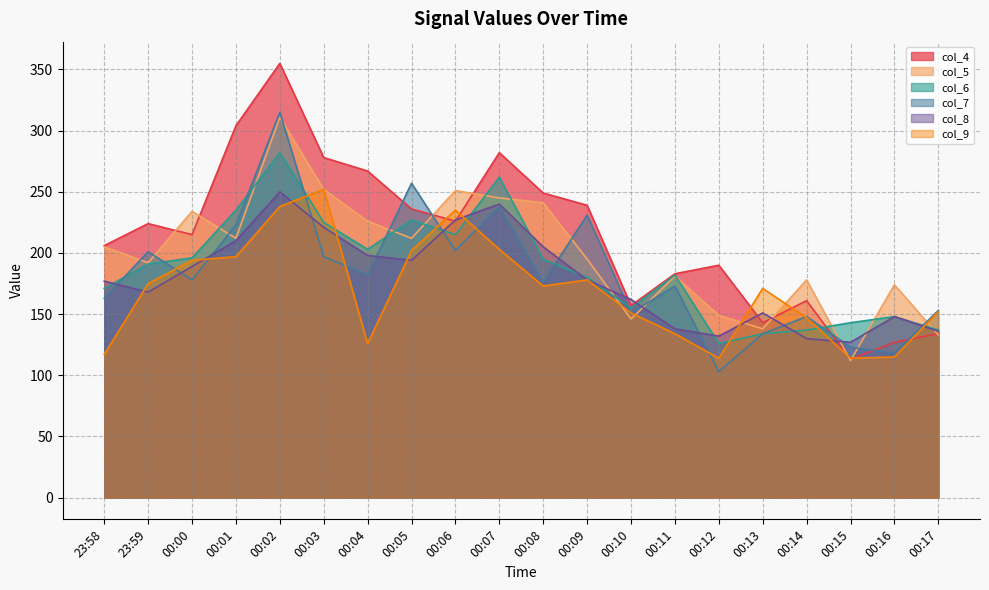

What is the difference between the maximum and minimum values in the col_8 series?

123